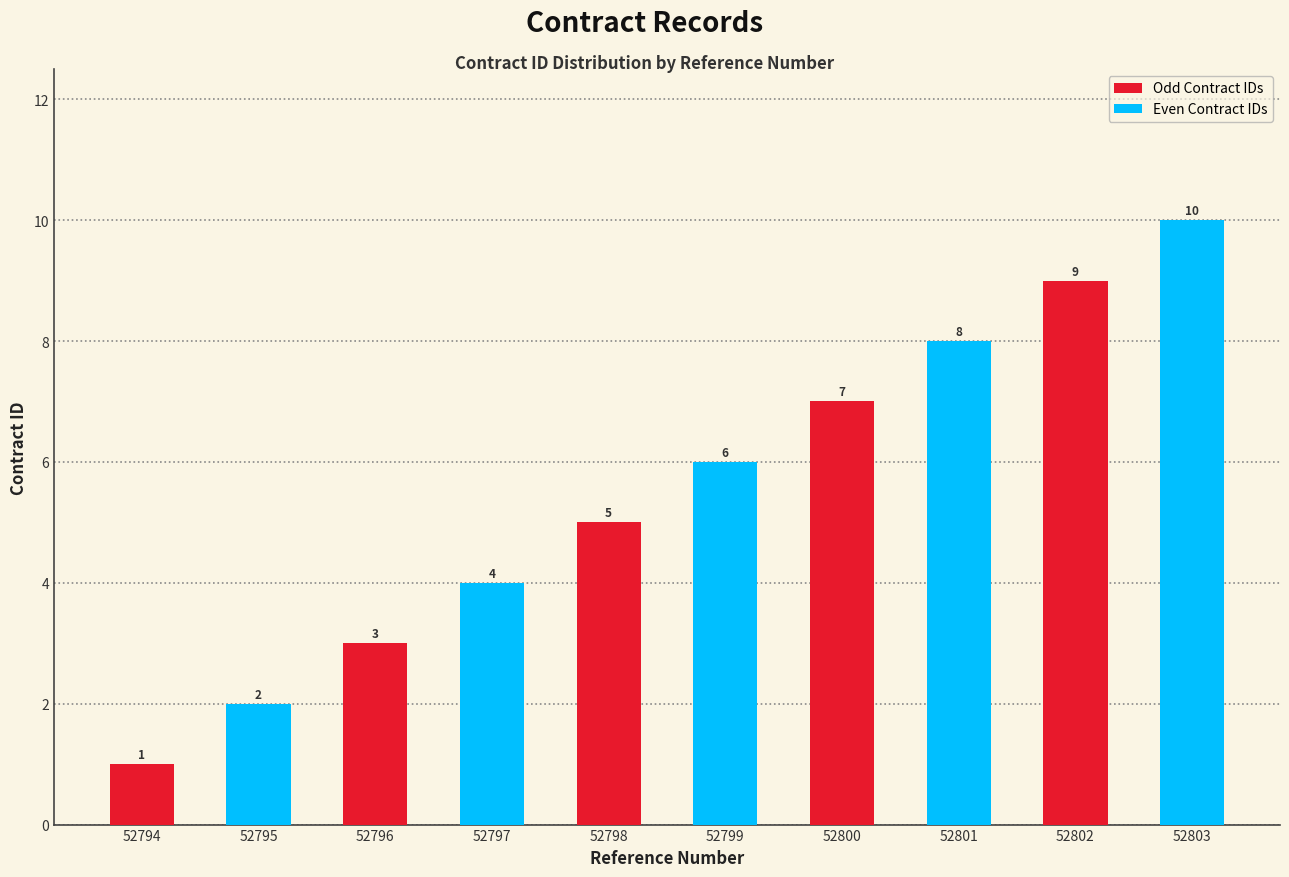

What is the smallest value displayed?

1